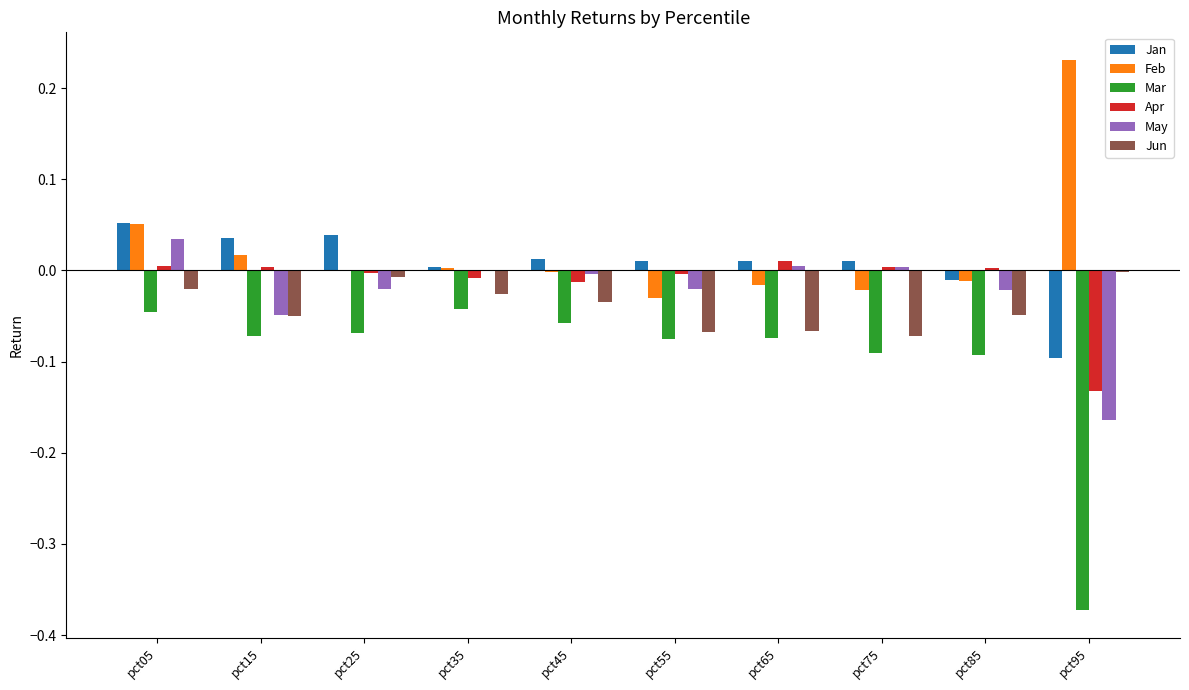

Count the number of categories in the chart.

10